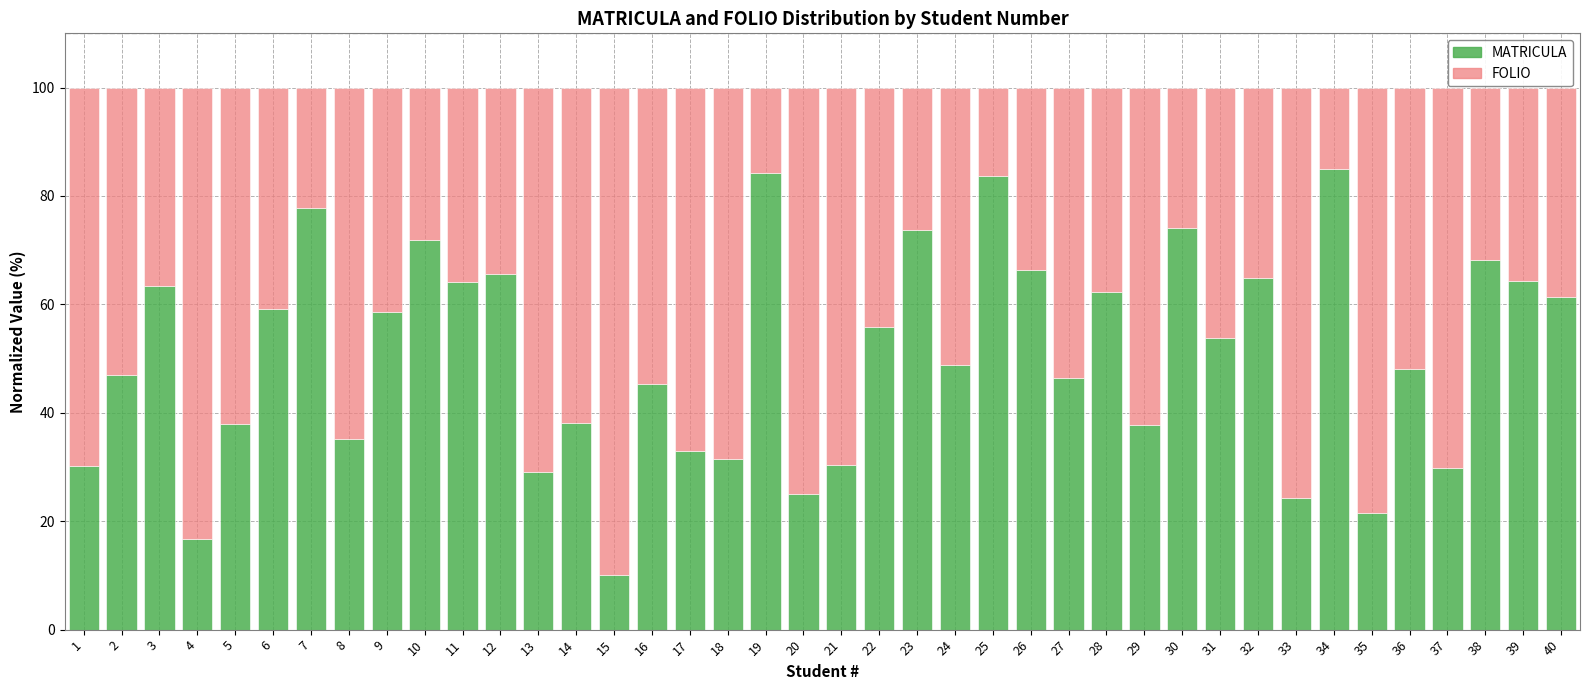

The value of MATRICULA at 14 is 68.1. True or false?

False